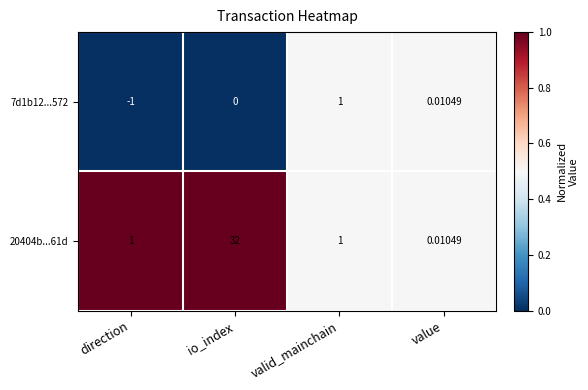

Is the value of 20404b...61d at value greater than the value of 7d1b12...572 at io_index?

Yes